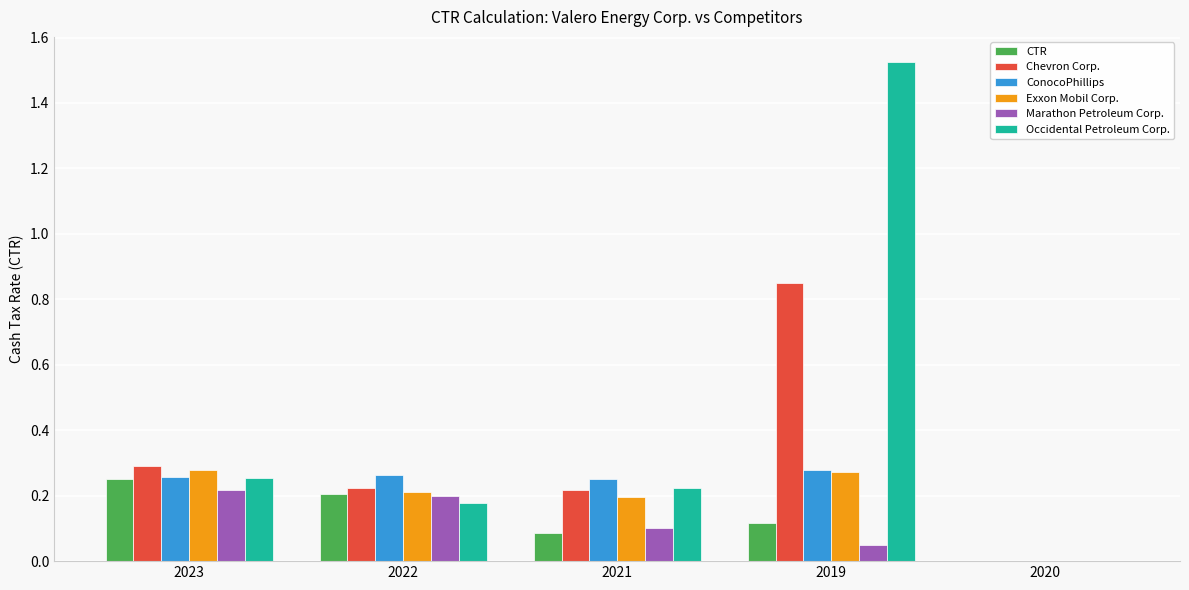

The Marathon Petroleum Corp. series shows 0.2 at 2022. True or false?

True